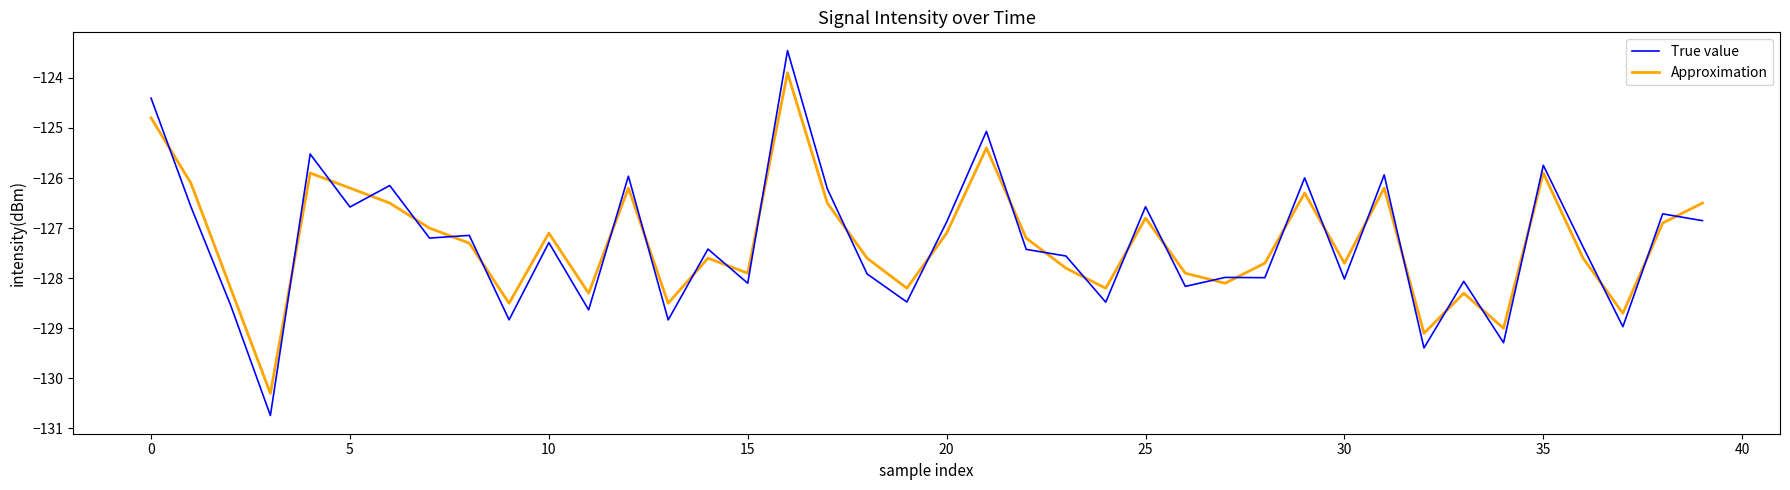

Rank the series by their maximum value, from highest to lowest.

True value, Approximation